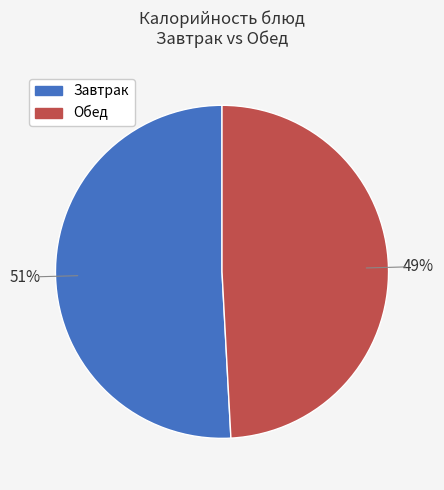

Count the number of slices in the pie.

2